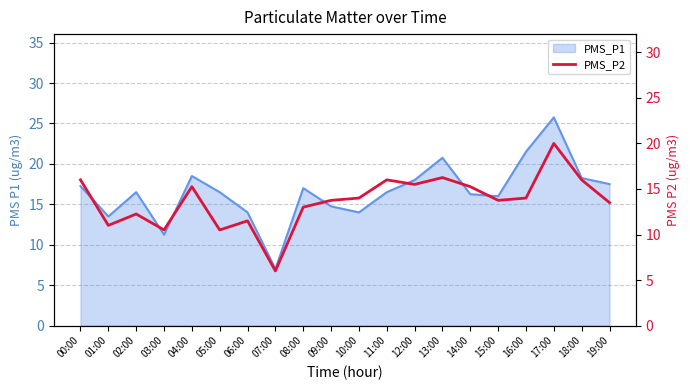

What is the difference between the maximum and second lowest values?

9.5